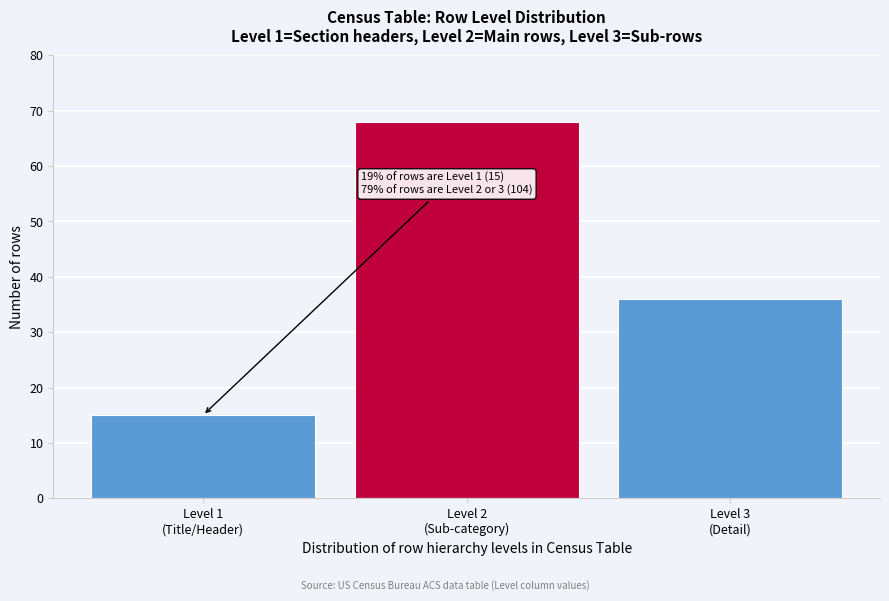

Reading left to right, extract all data points from this chart.

15	68	36